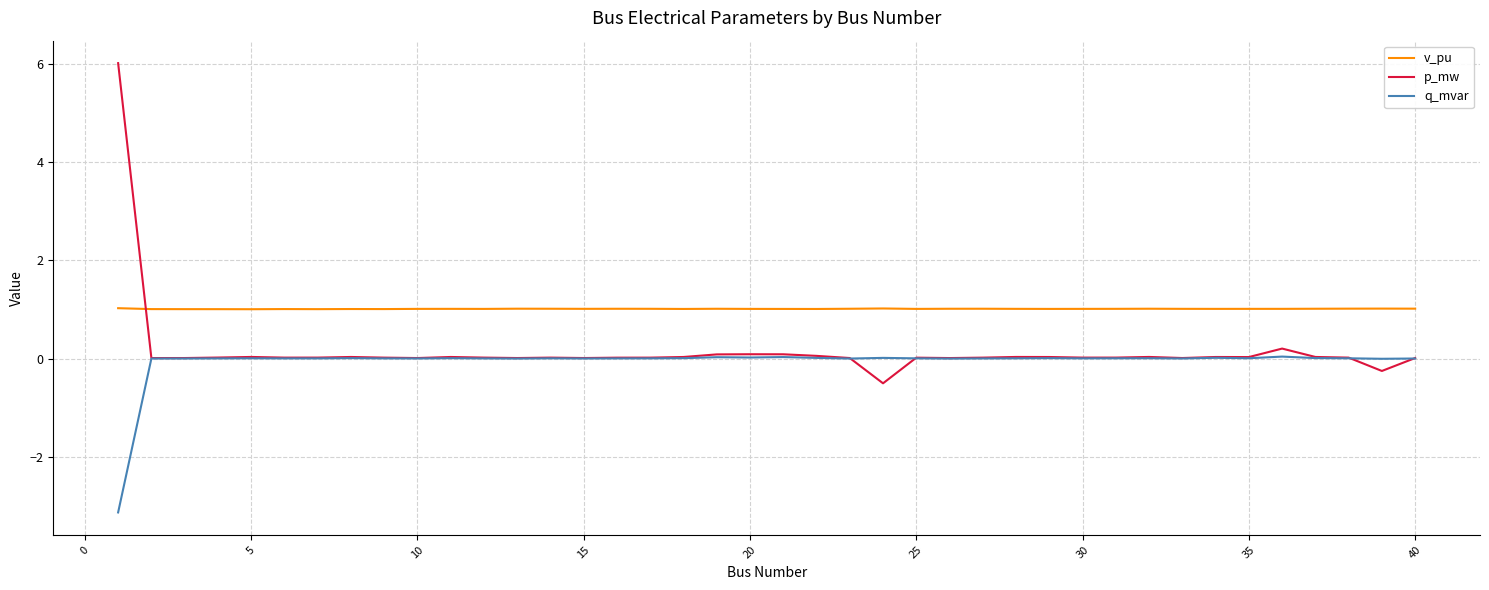

What is the minimum value for q_mvar?

-3.1